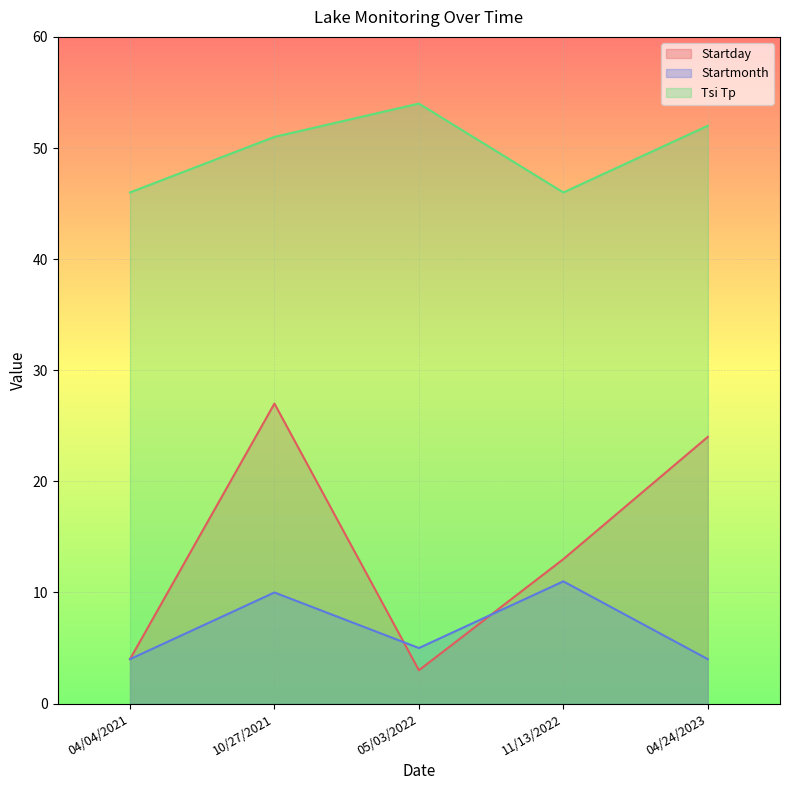

Reading left to right, transcribe all the data shown in this chart.

Startday: 4	27	3	13	24
Startmonth: 4	10	5	11	4
Tsi Tp: 46	51	54	46	52